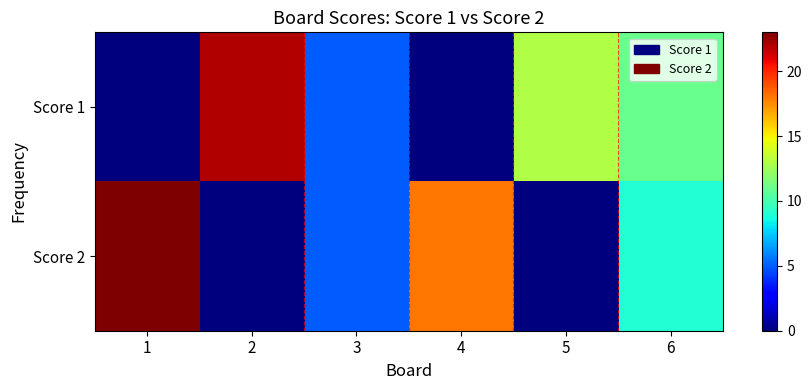

Between 5 and 6, which series saw the biggest shift?

Score 2